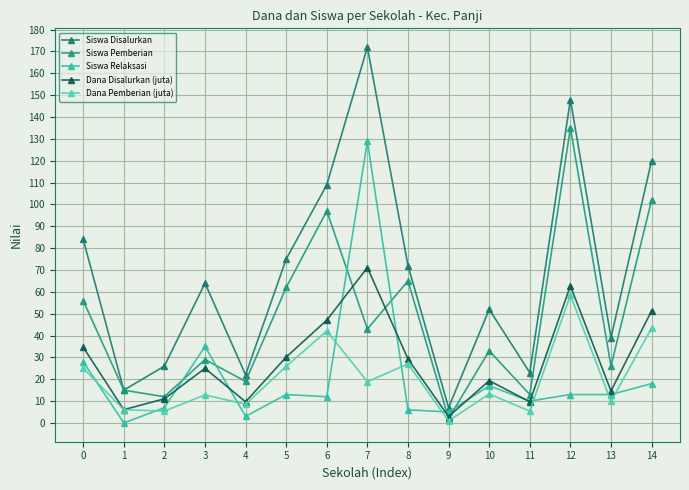

What is the approximate value of Dana Disalurkan (juta) at 4?

9.7